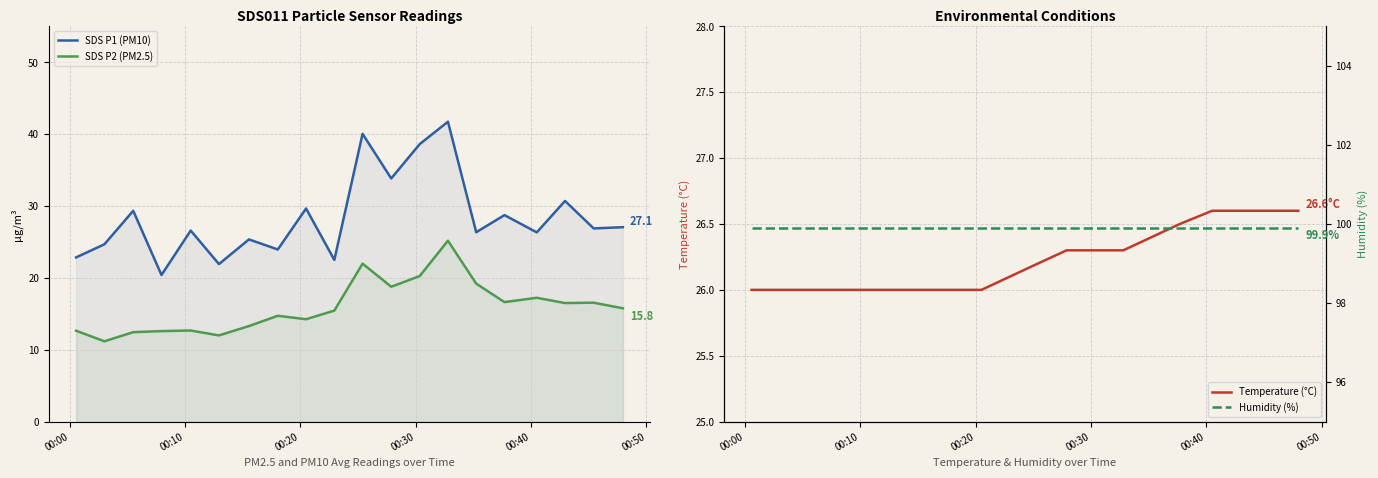

What is the lowest value of the SDS P2 (PM2.5) series?

11.2